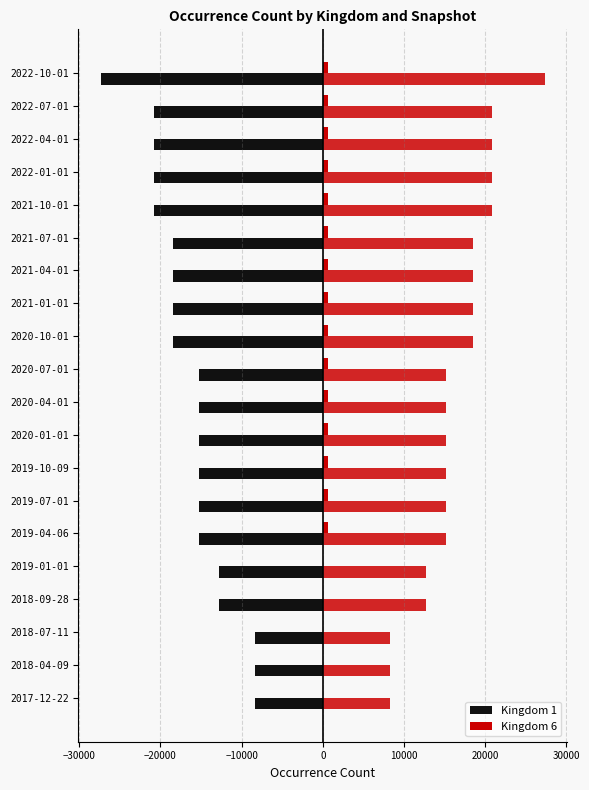

Which series has the widest spread of values?

Kingdom 1